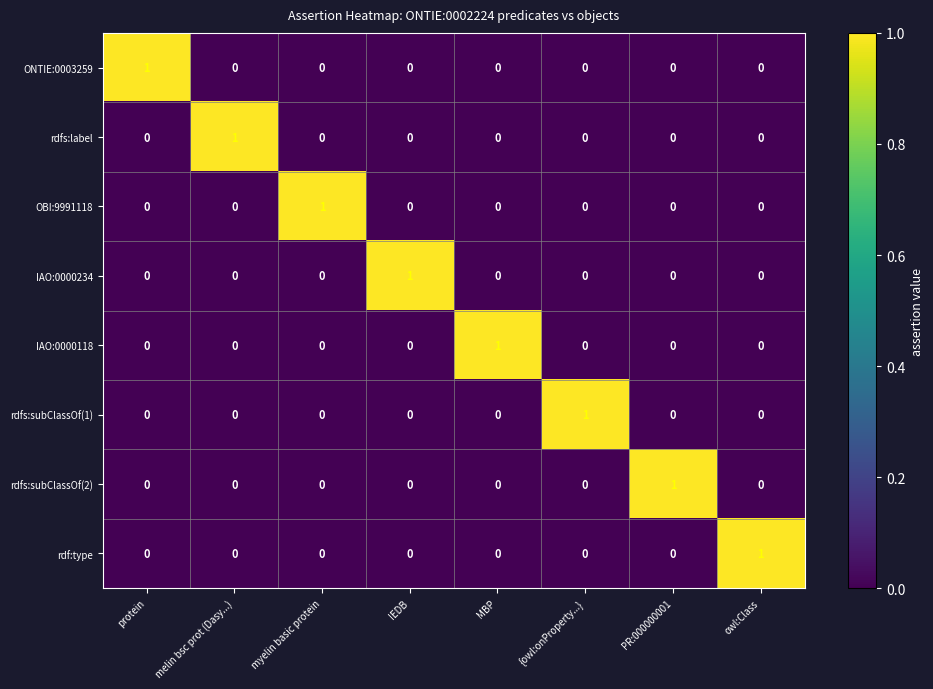

How many rdfs:label values are between 0 and 1?

8